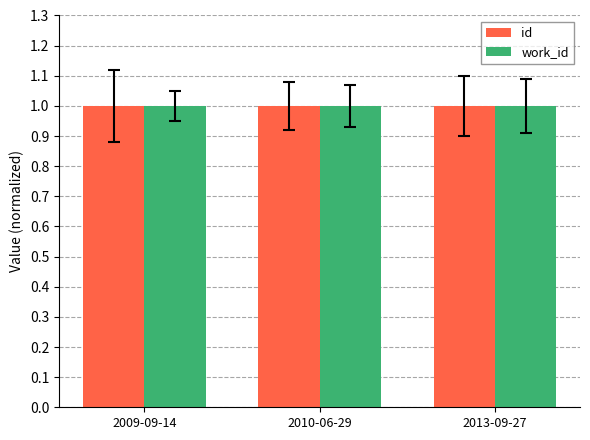

The value of id at 2013-09-27 is 1.4. True or false?

False